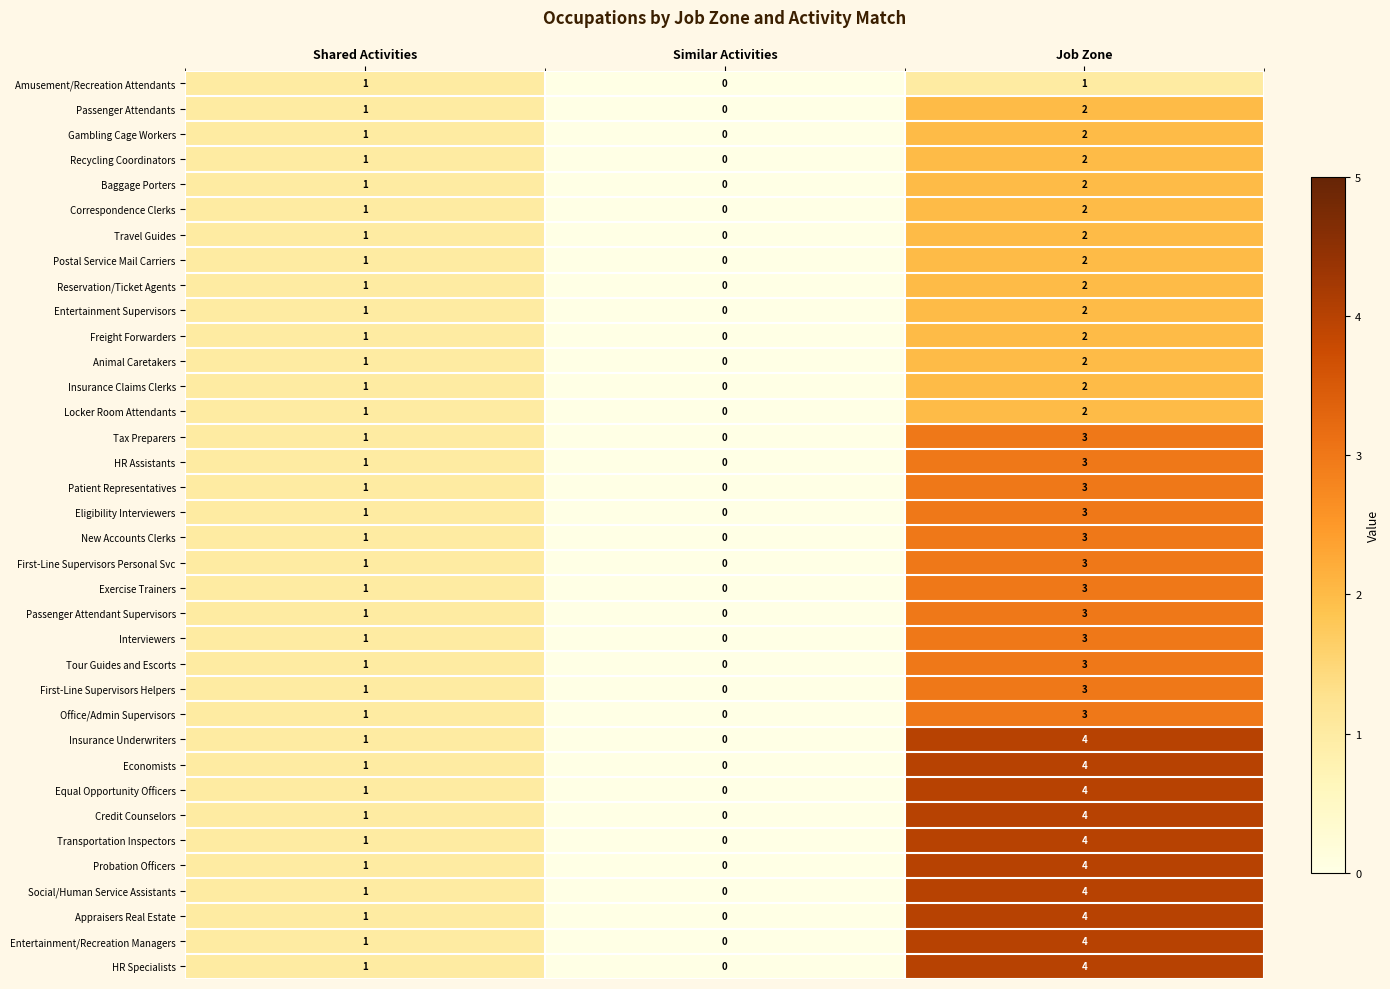

Is the value of Tour Guides and Escorts at Job Zone greater than the value of Economists at Shared Activities?

Yes